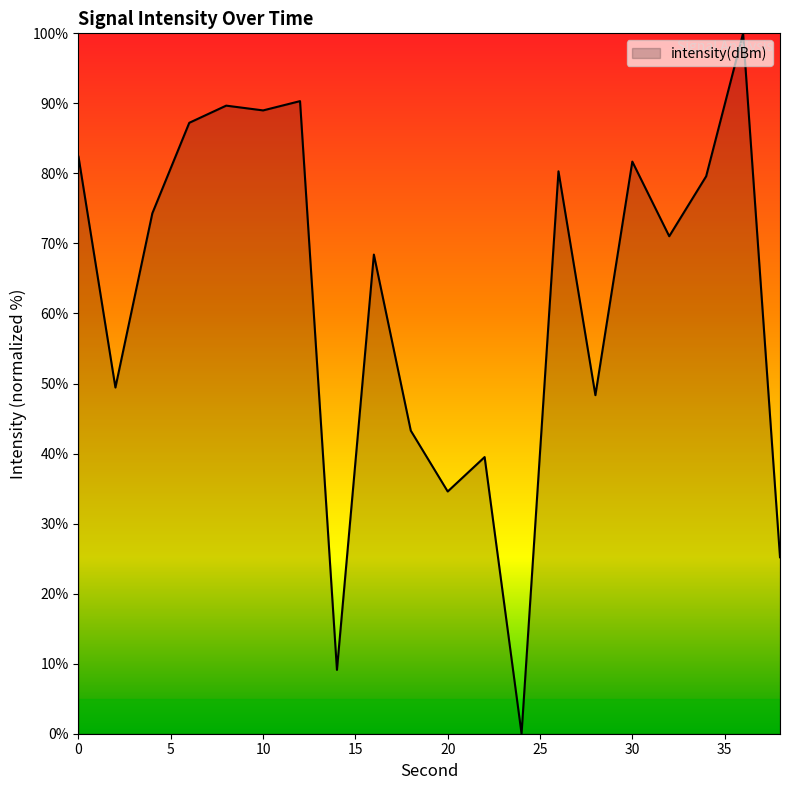

What is the difference between the maximum and minimum values?

100.0